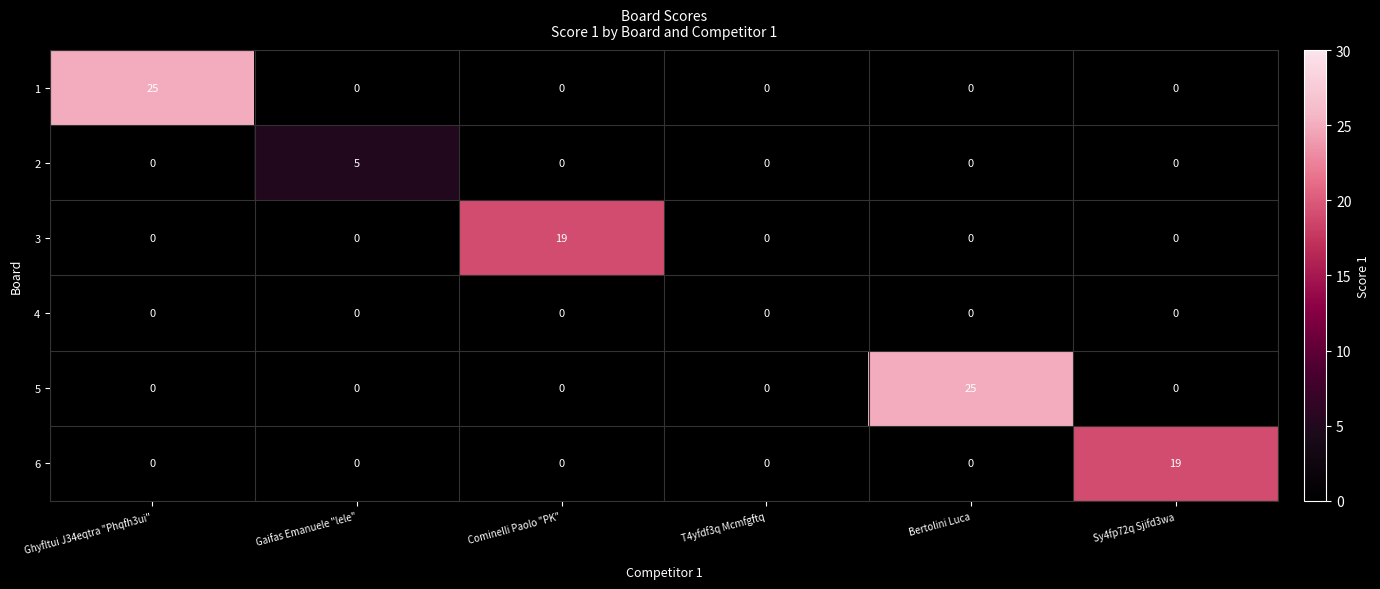

What is the greatest value displayed?

25